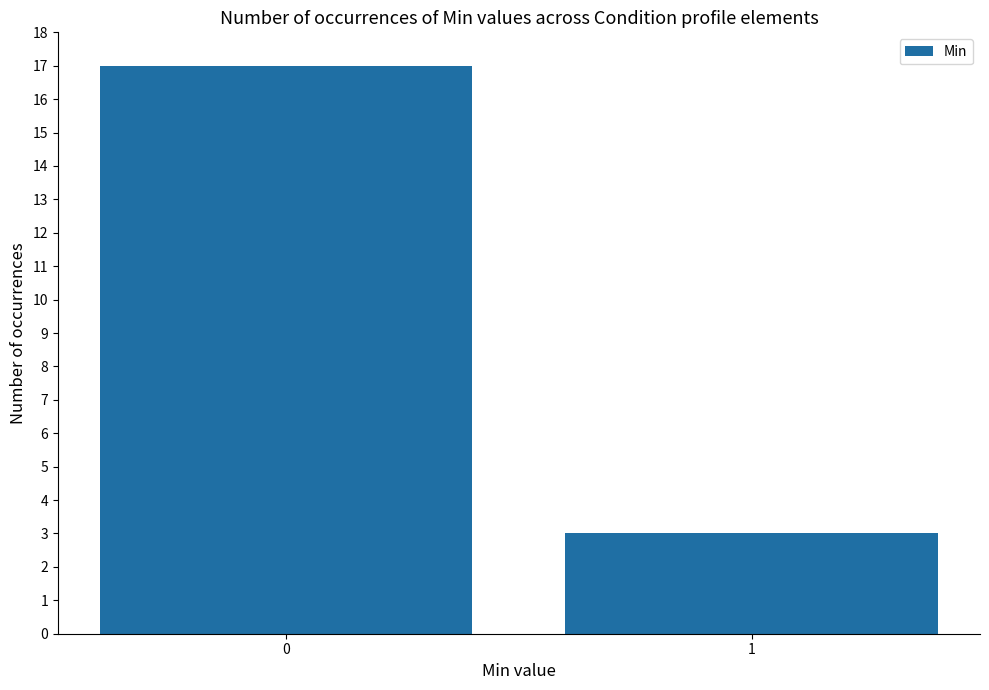

Reading left to right, list all the values displayed in this chart.

17	3